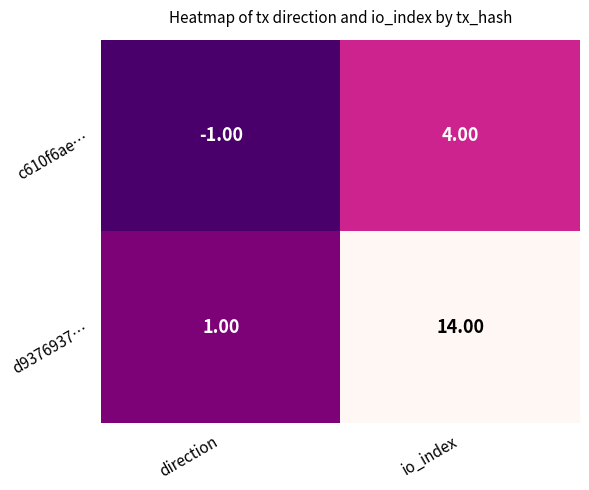

How many values in the d9376937… series are below 14?

1